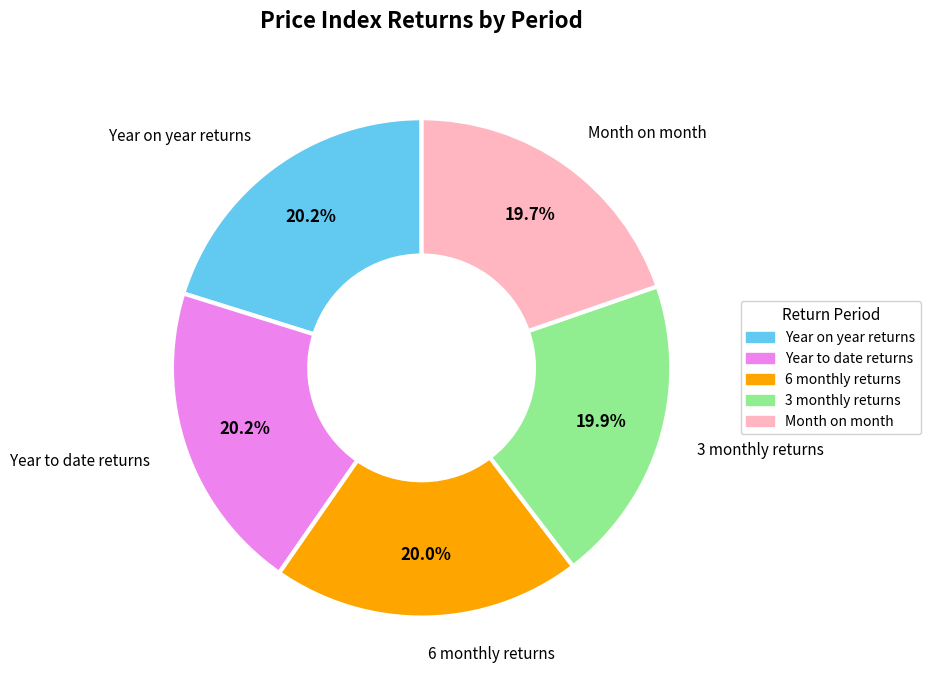

Count the number of slices in the pie.

5